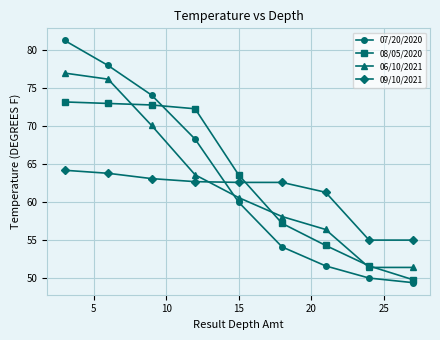

What is the maximum value for 09/10/2021?

64.2